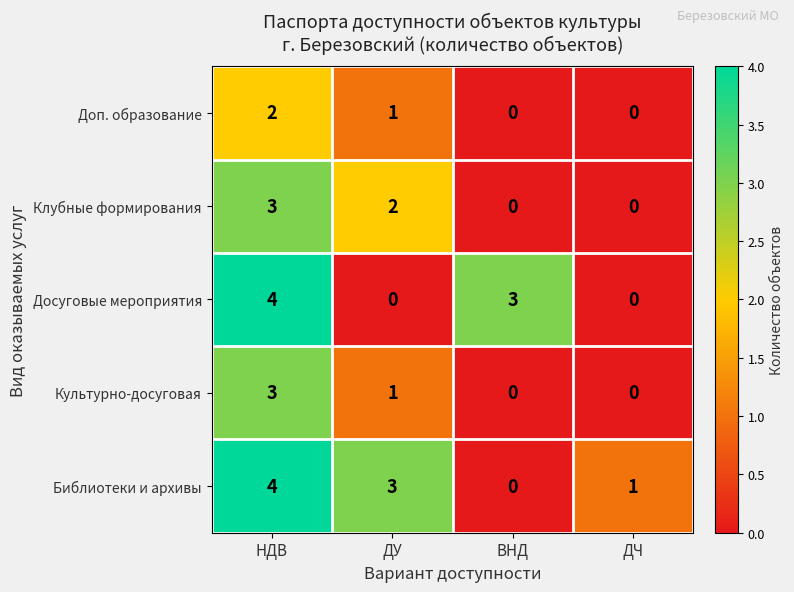

What is the total value across all series at ВНД?

3